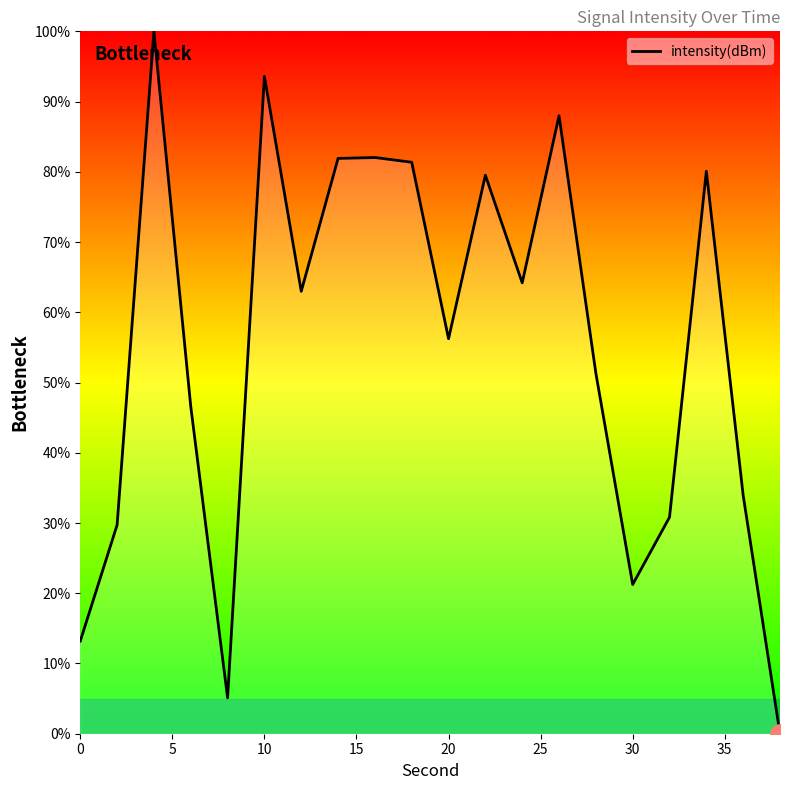

What is the difference between the maximum and minimum values?

100.0